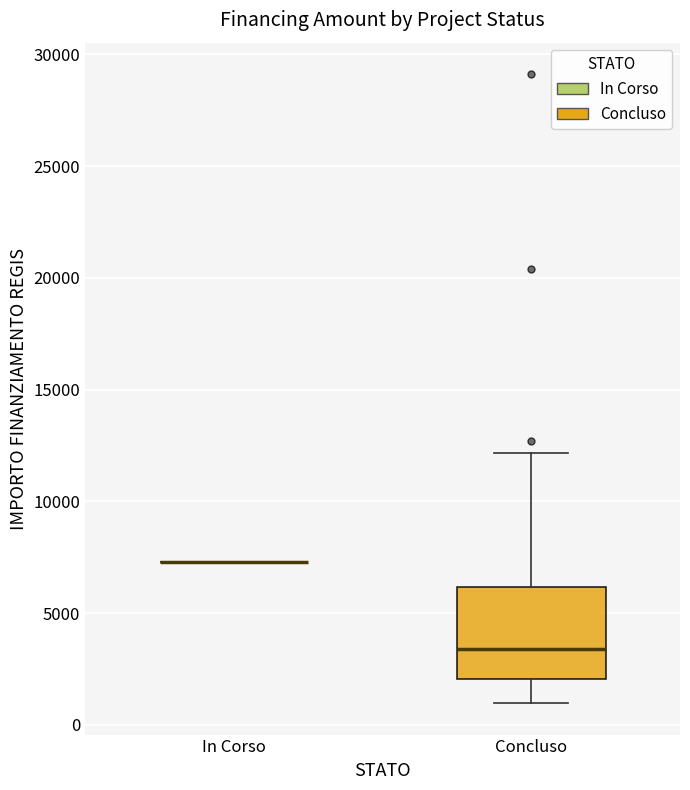

Where does the median line of the box for Concluso sit on the y-axis? The values are not printed on the chart, so give them approximately, as read against the axis.

3500